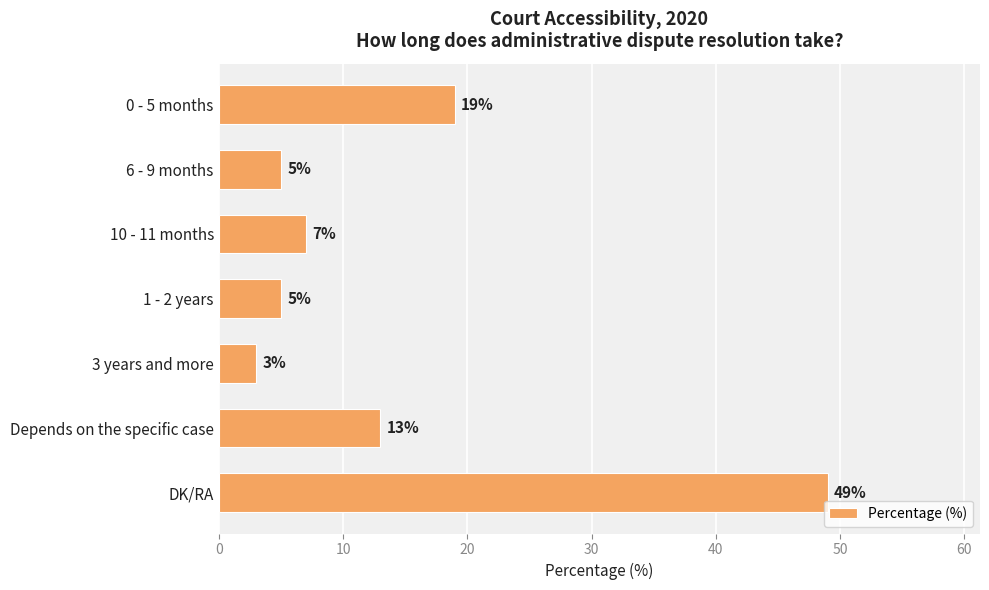

How many values are below 7?

3